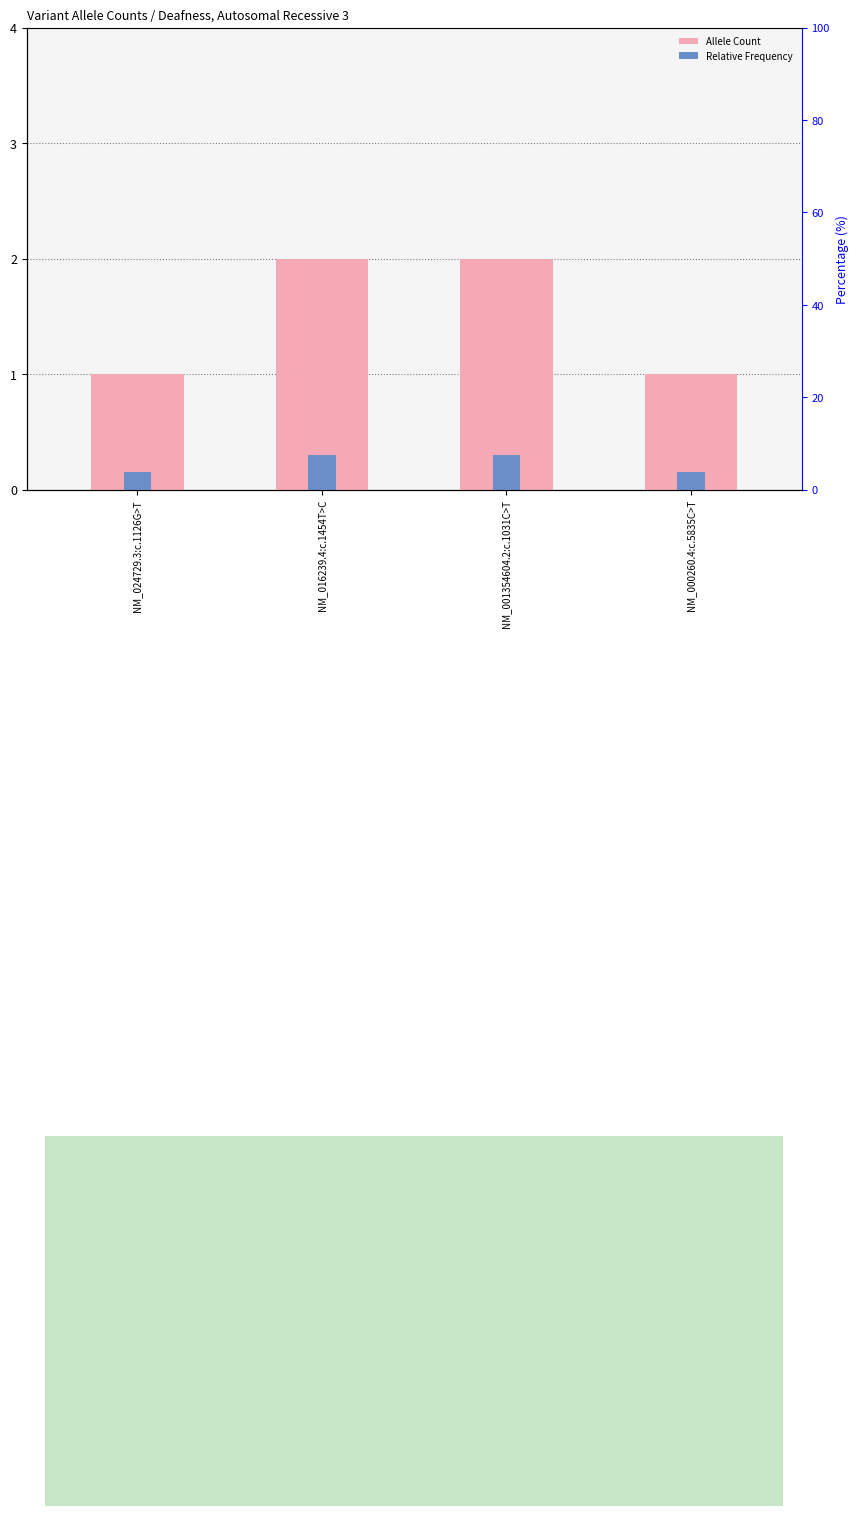

What position from the left is NM_001354604.2:c.1031C>T?

3